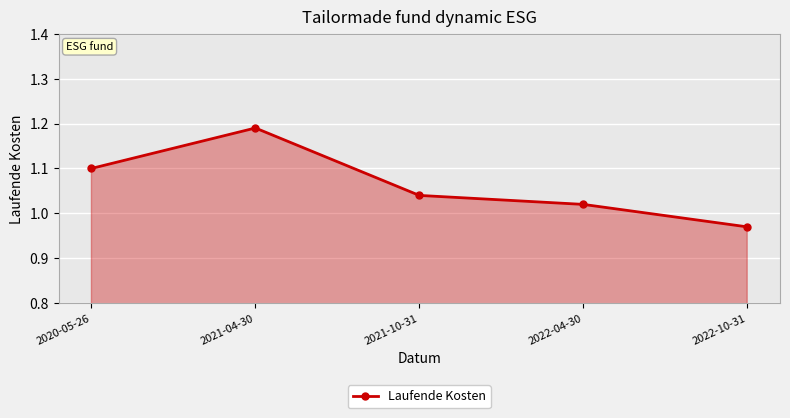

What position from the left is 2020-05-26?

1